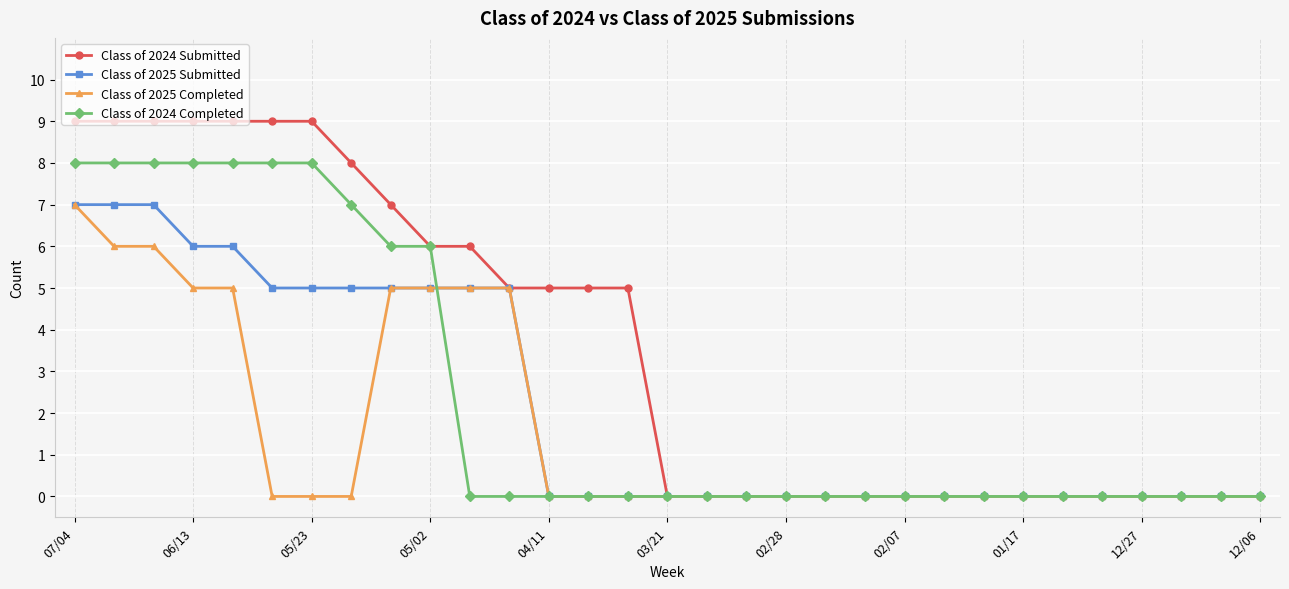

What is the maximum value for Class of 2025 Completed?

7